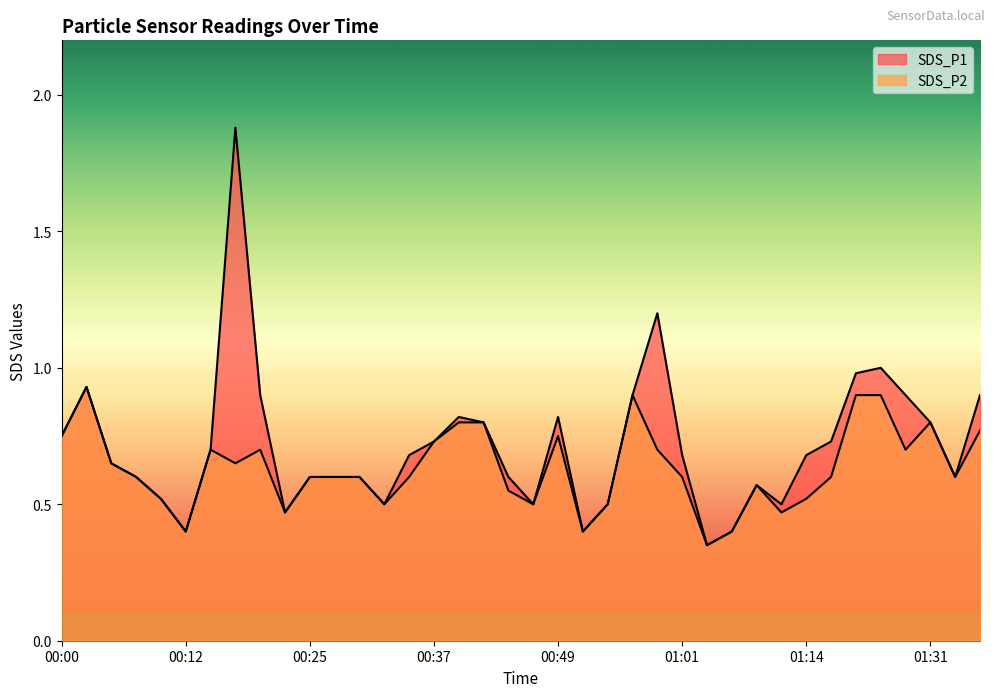

How many interior local peaks does the SDS_P1 series have?

7